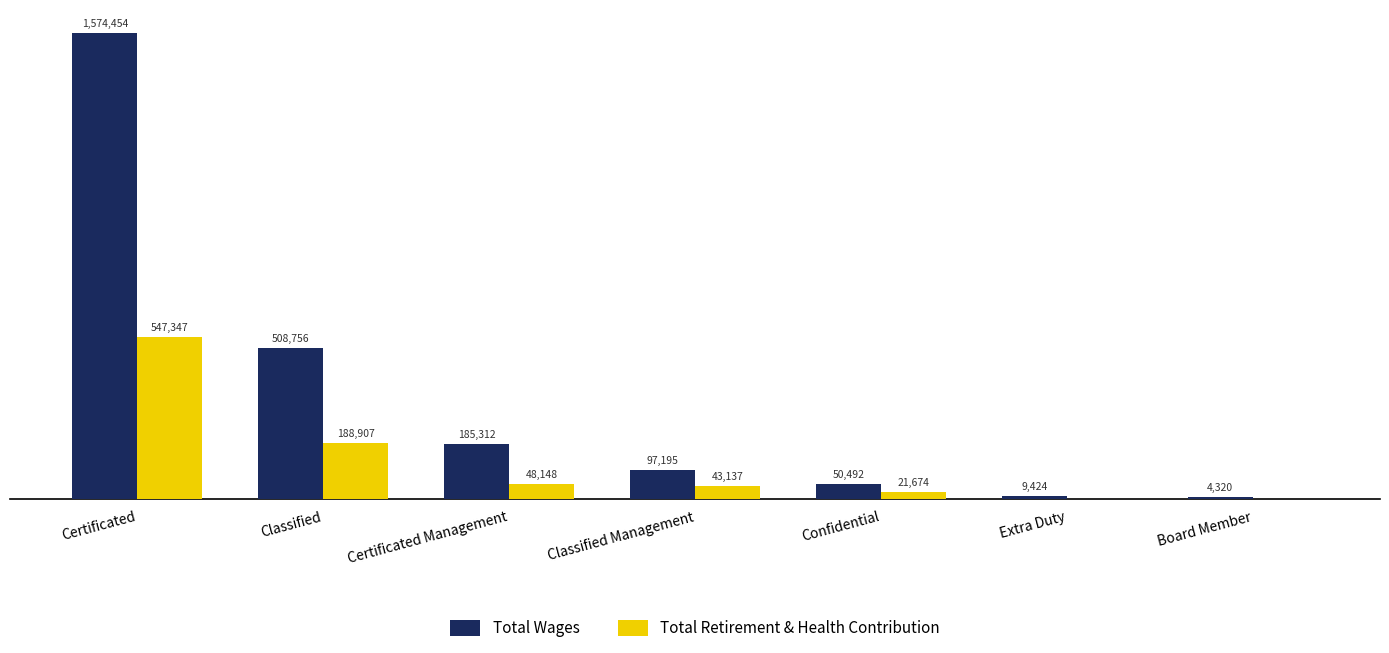

What is the sum of the Total Wages values at Confidential and Certificated?

1624946